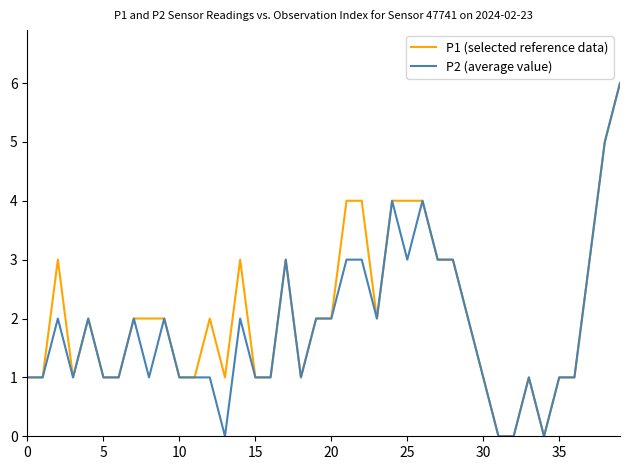

What is the maximum value shown in the chart?

6